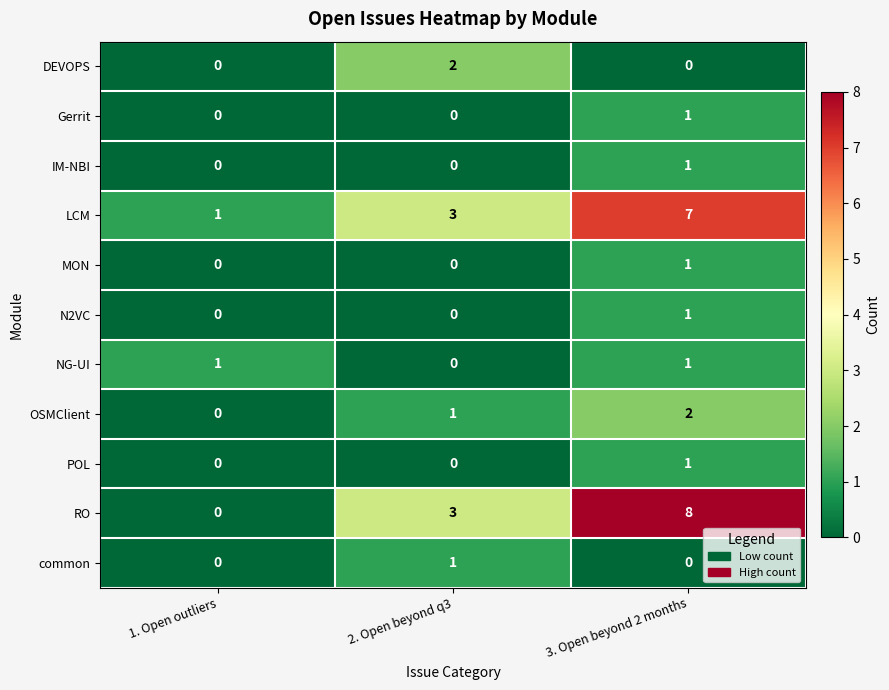

Count the IM-NBI values in the range 0 to 1.

3